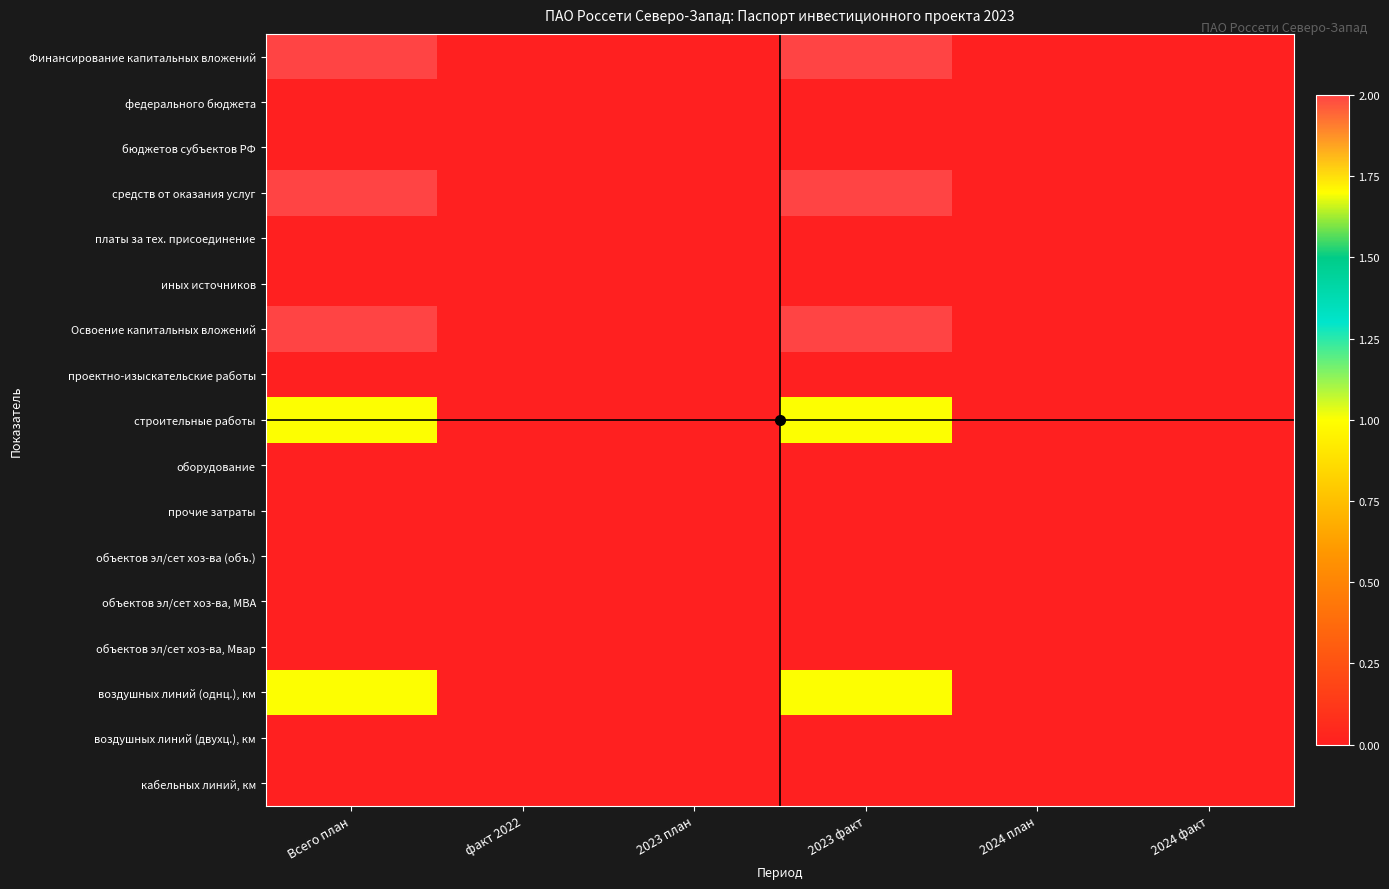

How many categories are shown in the chart?

6